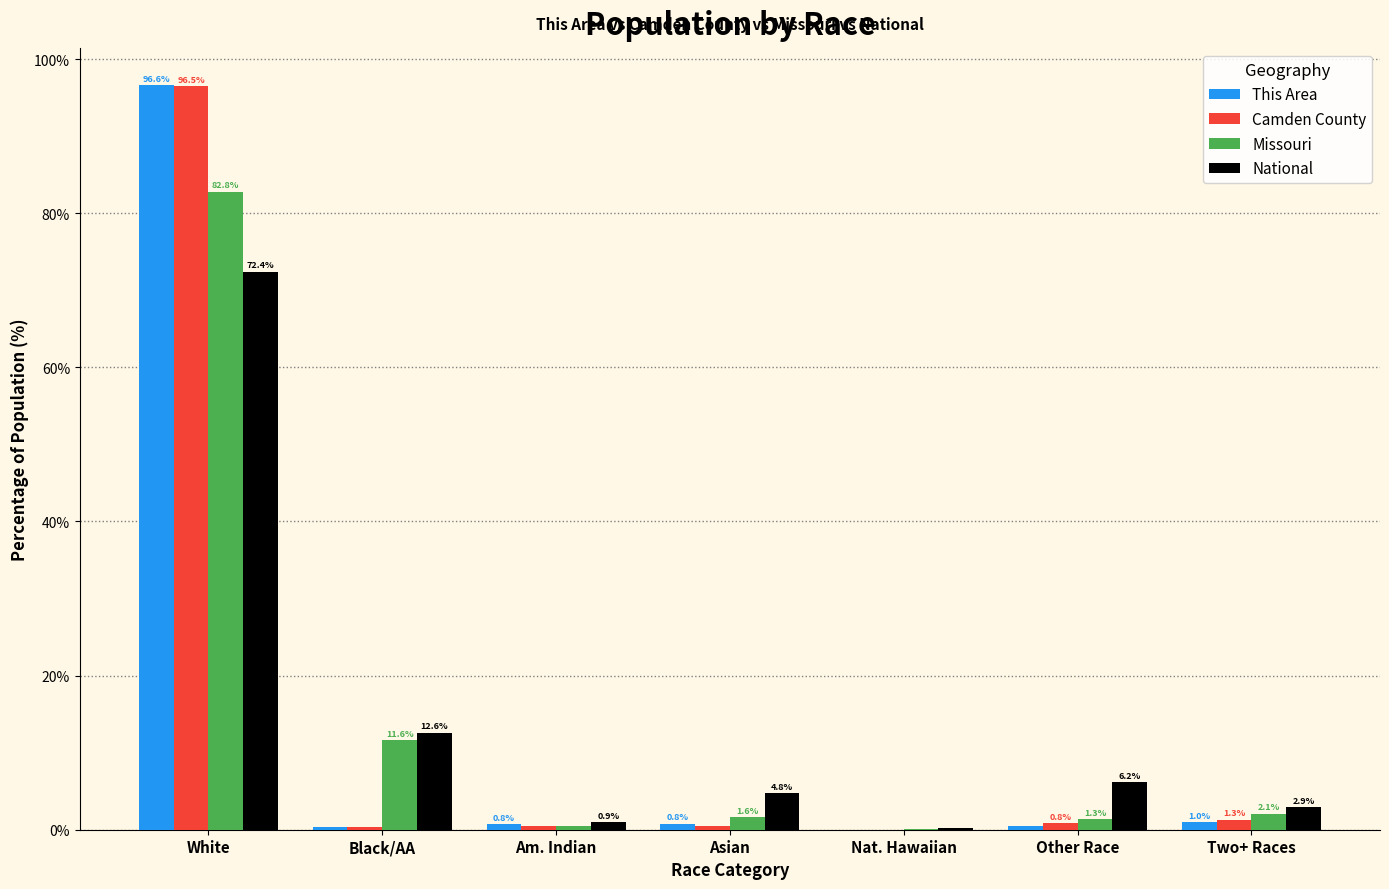

Which series has the largest range (max minus min)?

This Area